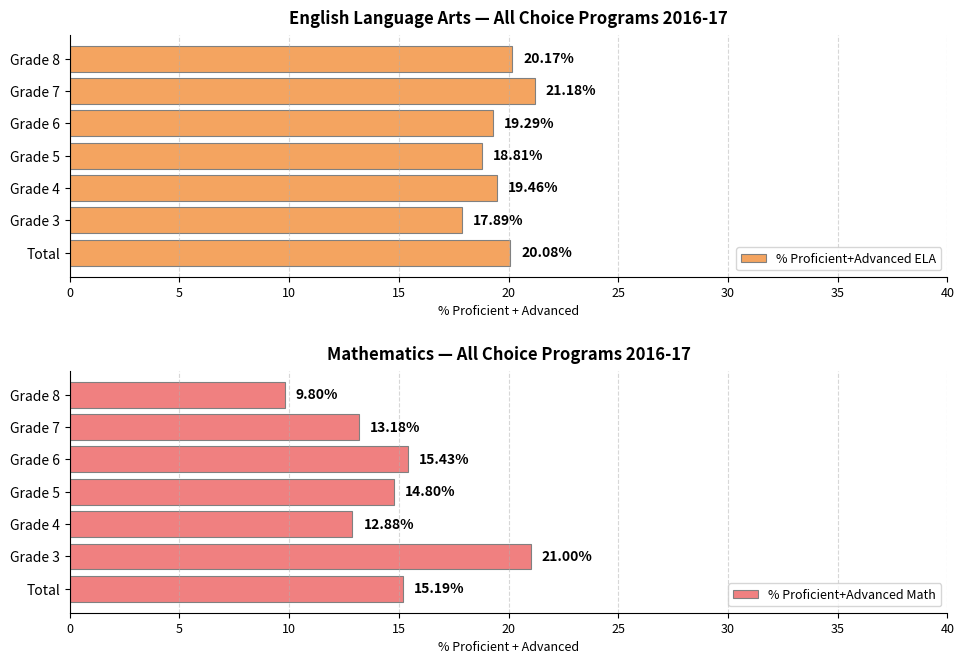

What is the value of the % Proficient+Advanced Math bar at the 3rd from the left?

12.9